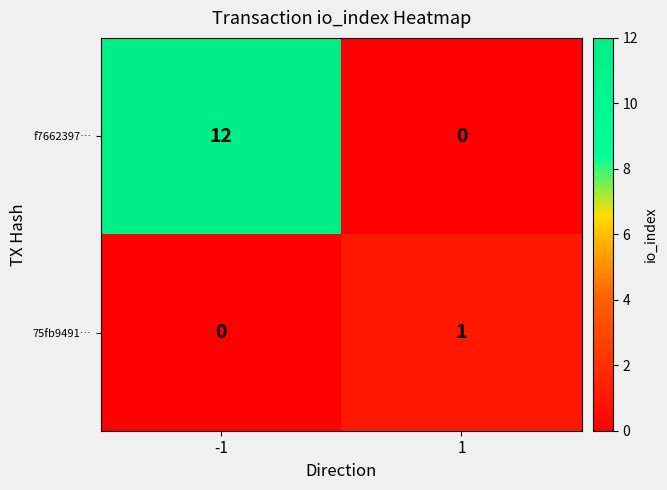

Which series has the widest spread of values?

f7662397…